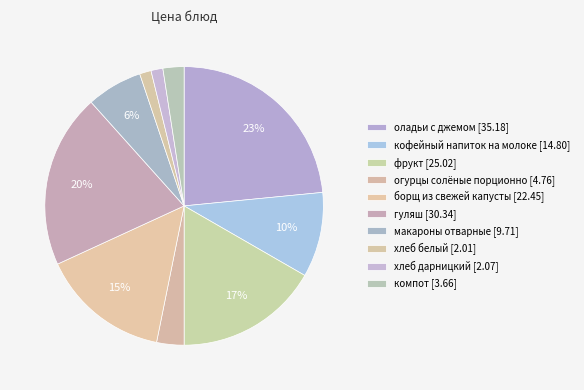

Combined, do кофейный напиток на молоке and хлеб дарницкий account for over 50%?

No